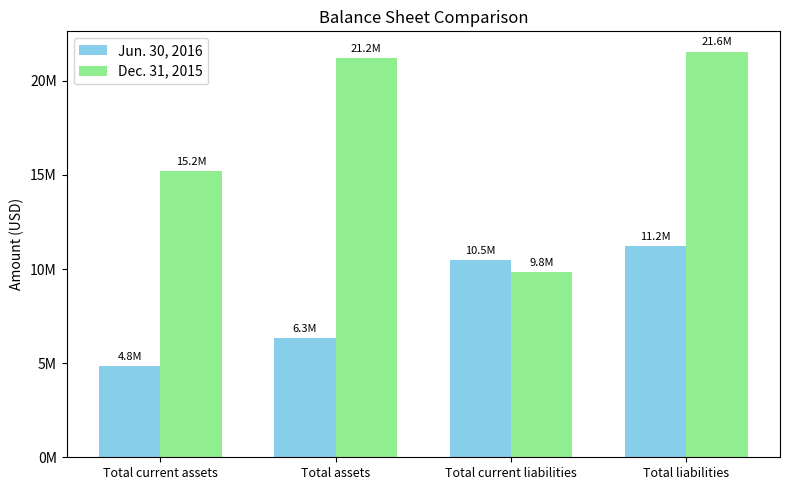

What is the total value across all series at Total current liabilities?

20305170